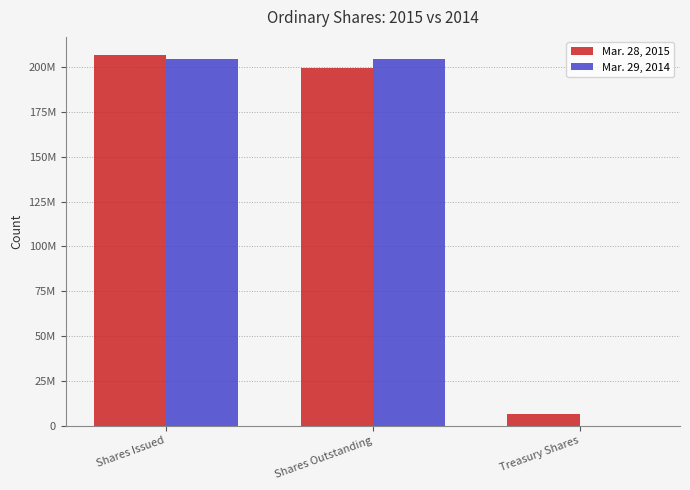

At which category is the sum across all series the highest?

Shares Issued